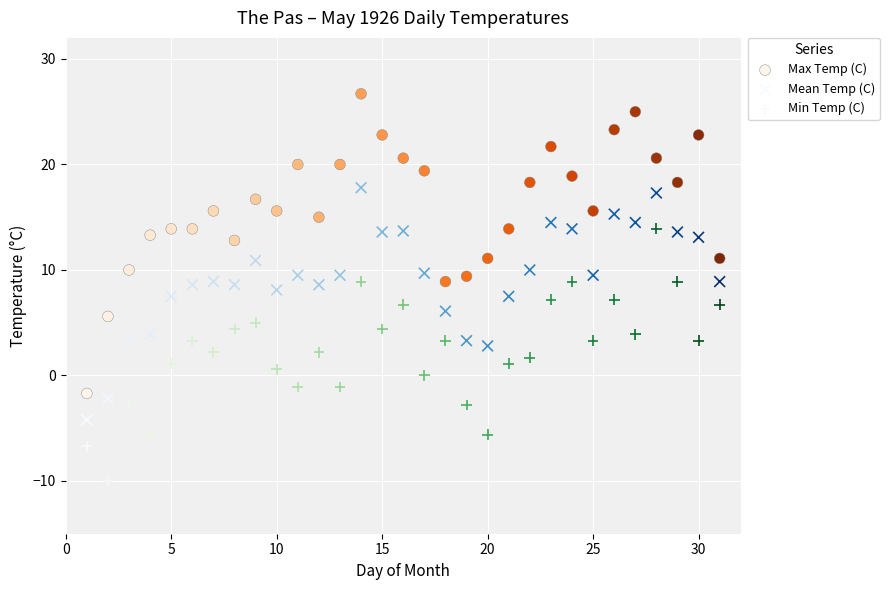

Which series contains the lowest Y value?

Min Temp (C)